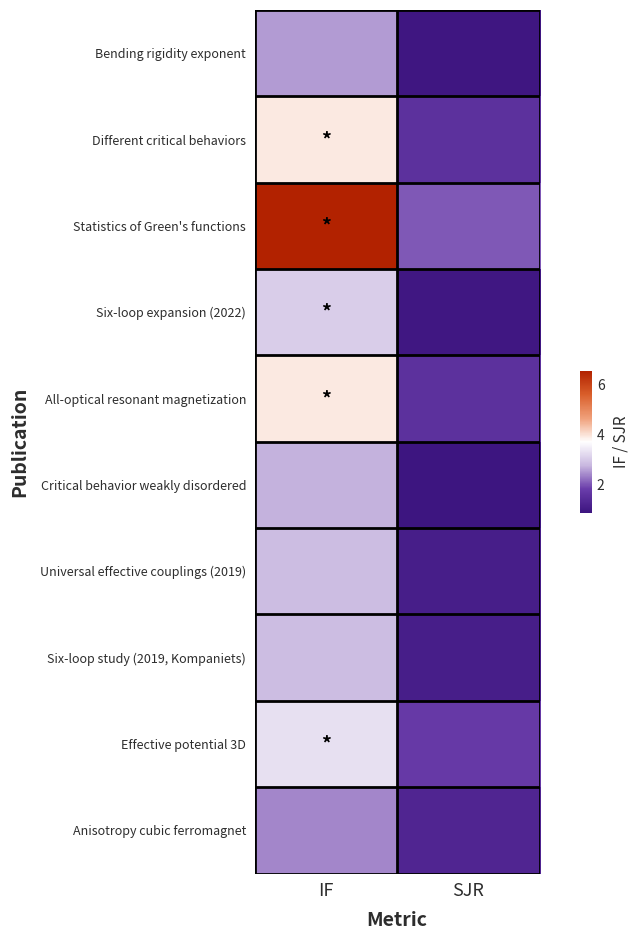

Reading right to left, what are all the values shown in this chart?

Bending rigidity exponent: SJR=0.9	IF=2.5
Different critical behaviors: SJR=1.5	IF=3.9
Statistics of Green's functions: SJR=2.0	IF=6.5
Six-loop expansion (2022): SJR=0.9	IF=3.0
All-optical resonant magnetization: SJR=1.5	IF=3.9
Critical behavior weakly disordered: SJR=0.8	IF=2.7
Universal effective couplings (2019): SJR=1.1	IF=2.8
Six-loop study (2019, Kompaniets): SJR=1.1	IF=2.8
Effective potential 3D: SJR=1.7	IF=3.3
Anisotropy cubic ferromagnet: SJR=1.3	IF=2.4